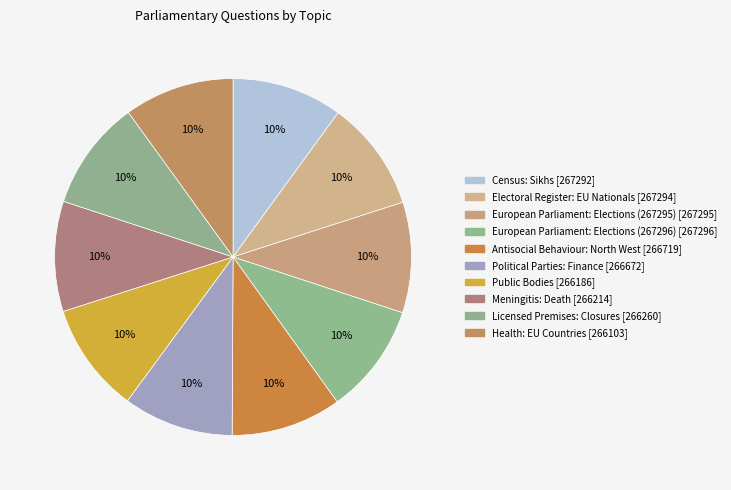

What percentage is the Licensed Premises: Closures slice, to the nearest percent?

10%